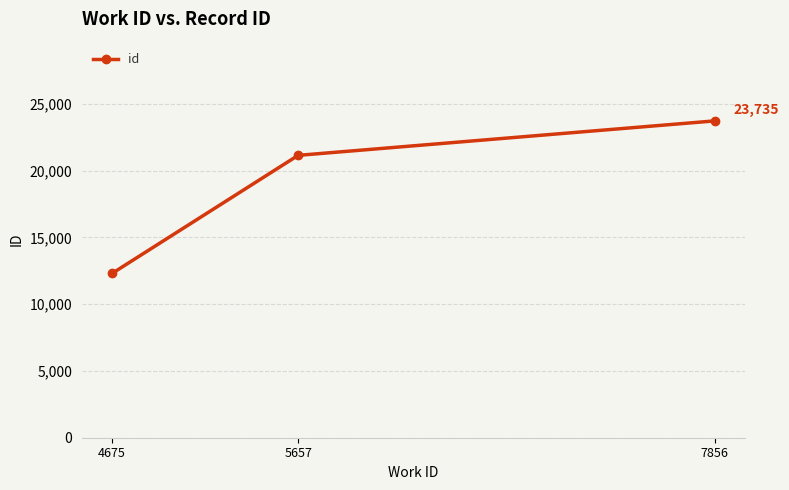

Is it true that the value at 4675 is 12307?

True